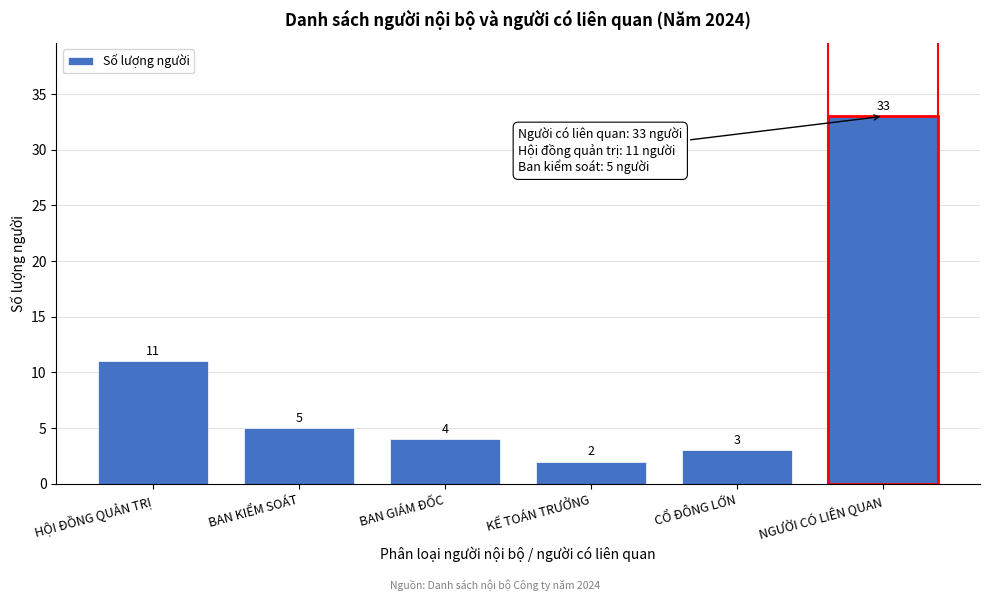

Reading left to right, extract all data points from this chart.

11	5	4	2	3	33